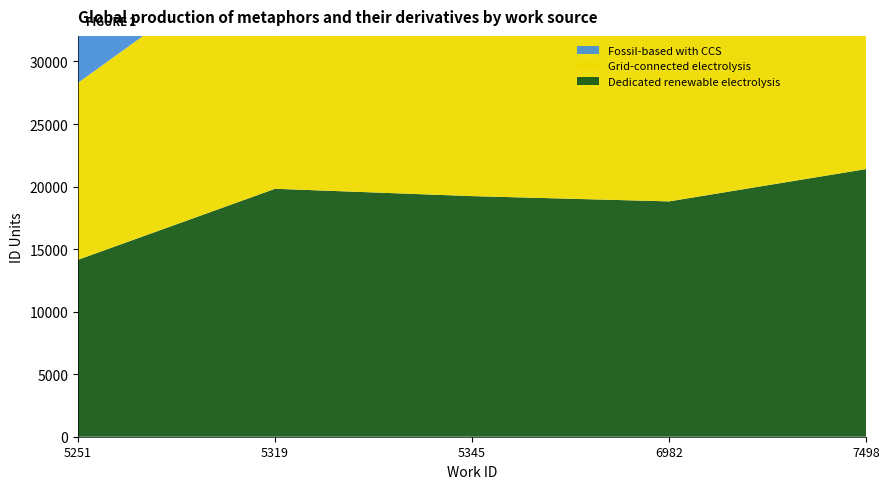

Reading left to right, list all the values displayed in this chart.

Fossil-based with CCS: 14148	19823	19237	18815	21364
Grid-connected electrolysis: 14148	19823	19237	18815	21371
Dedicated renewable electrolysis: 14148	19823	19237	18815	21398